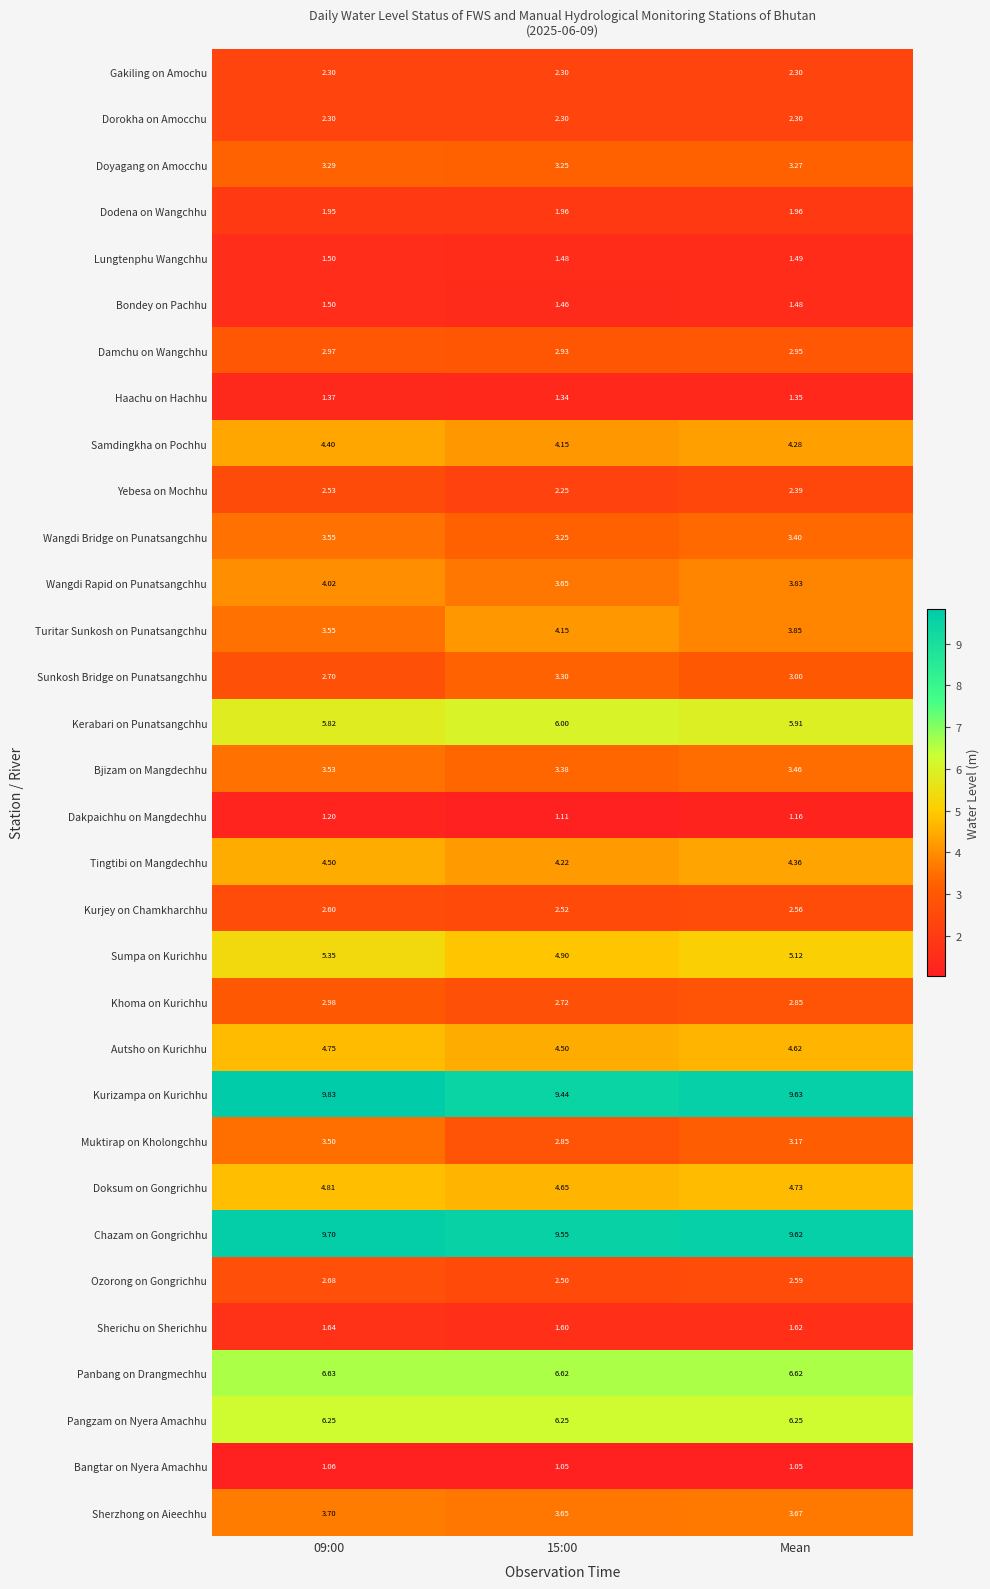

Is the value of Dorokha on Amocchu at 09:00 greater than the value of Dodena on Wangchhu at 09:00?

Yes